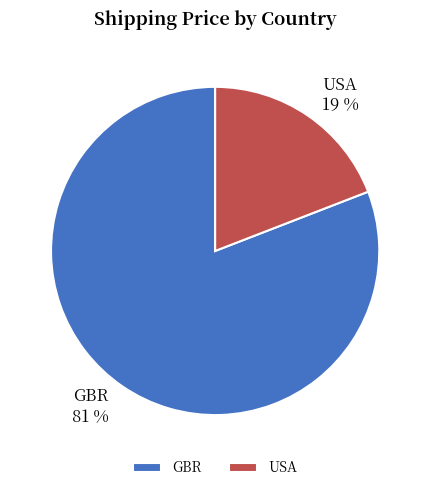

Combined, do USA and GBR account for over 50%?

Yes